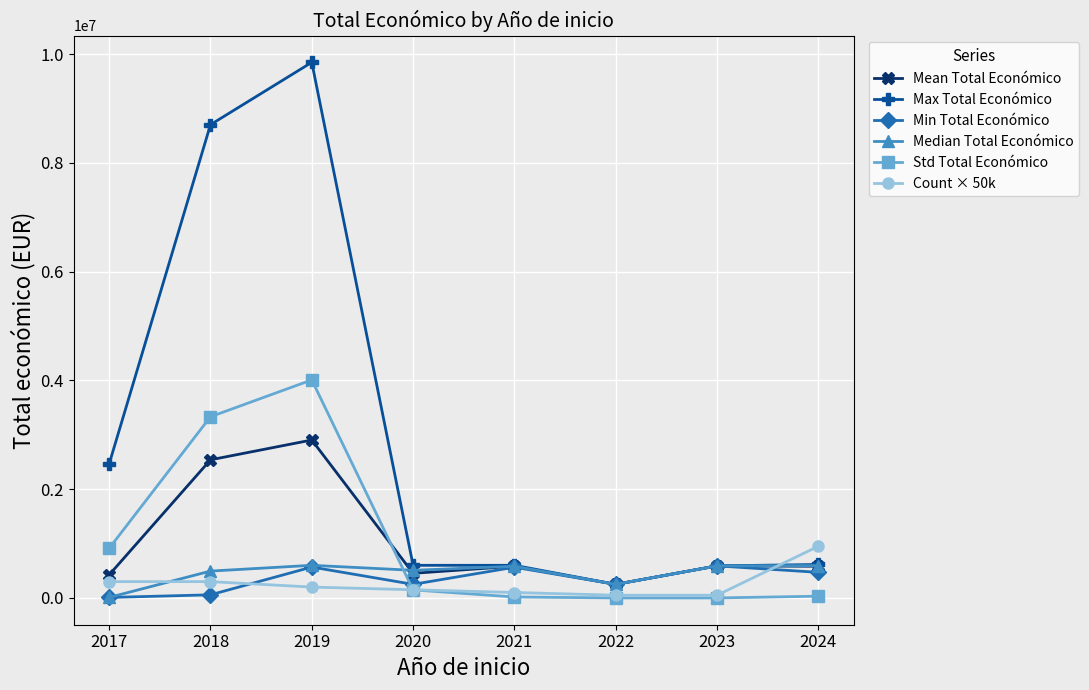

At which category is the sum across all series the highest?

2019